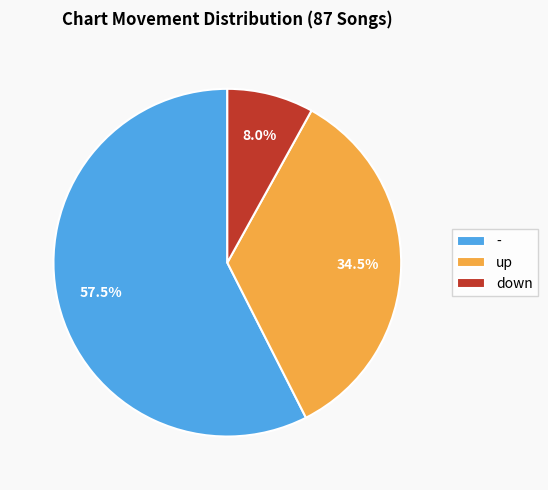

How much of the chart is everything except up?

65.5%